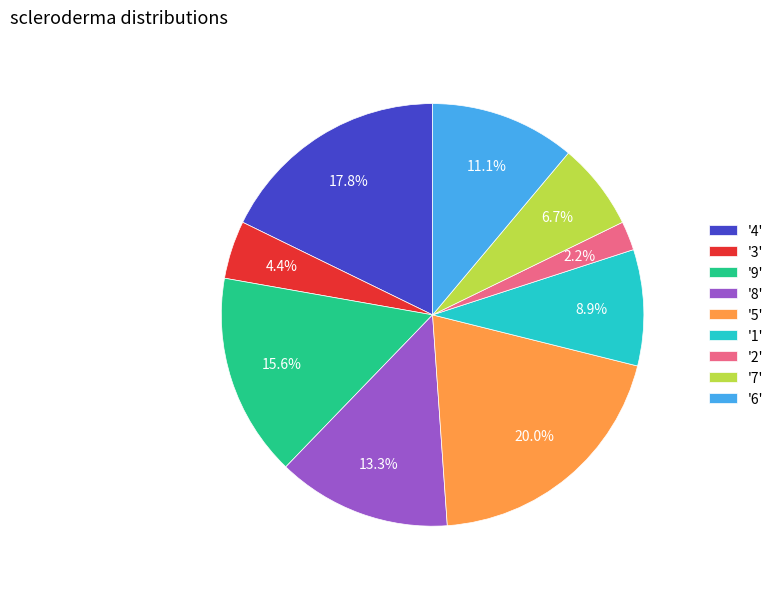

How many segments does this pie chart have?

9